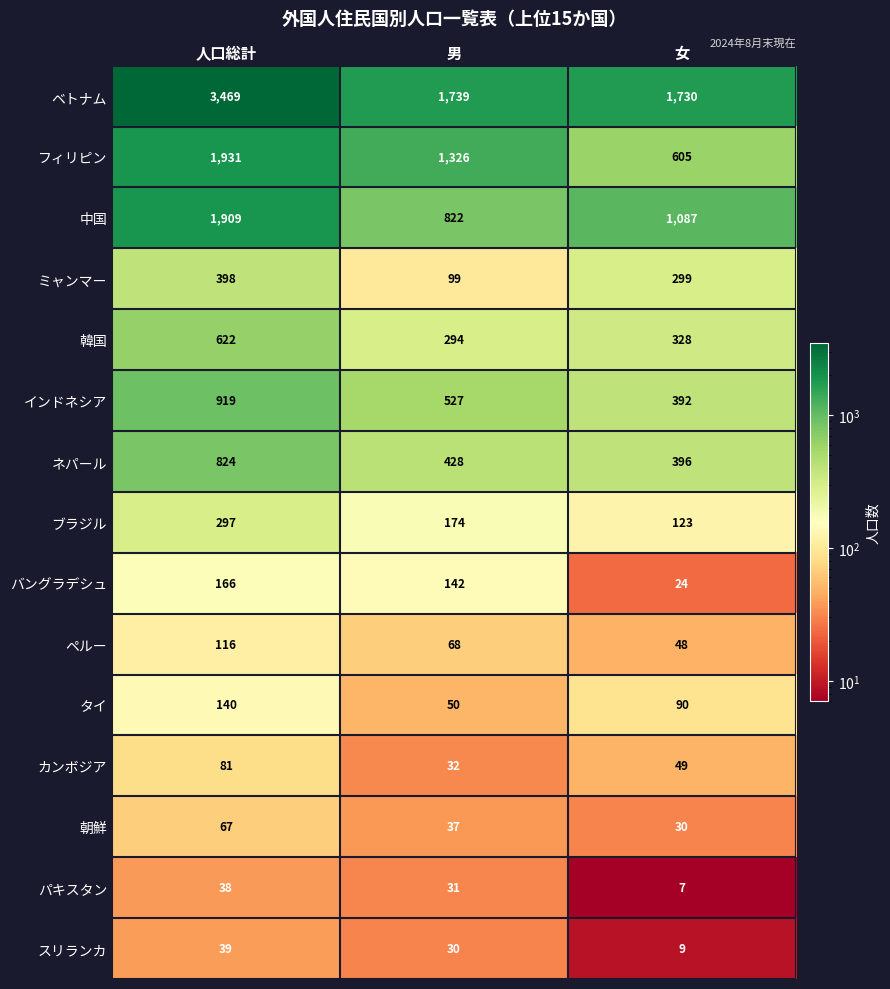

What is the spread (max minus min) of values at 女?

1723